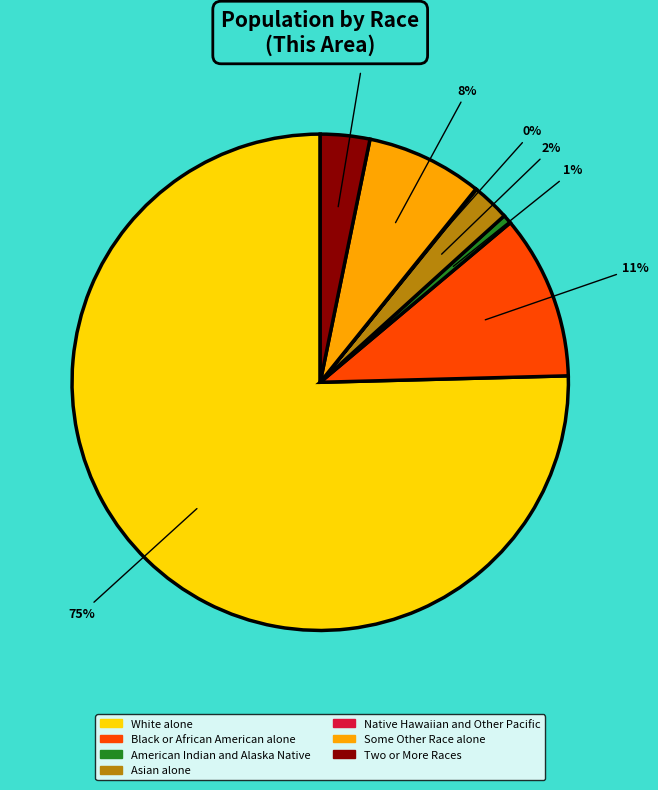

To the nearest percent, what is the average slice percentage?

14%